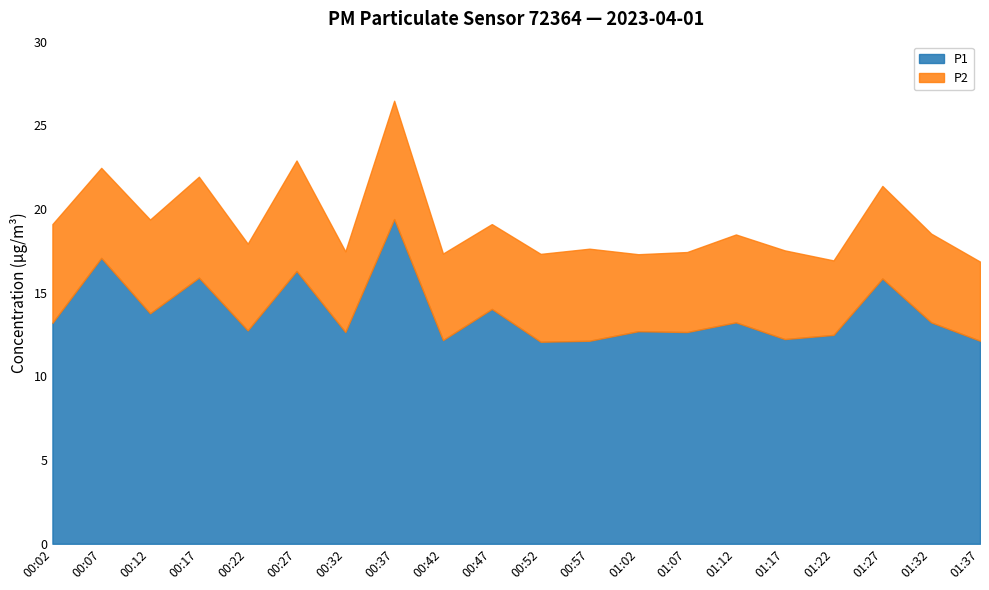

True or false: P1 and P2 intersect in this chart.

False